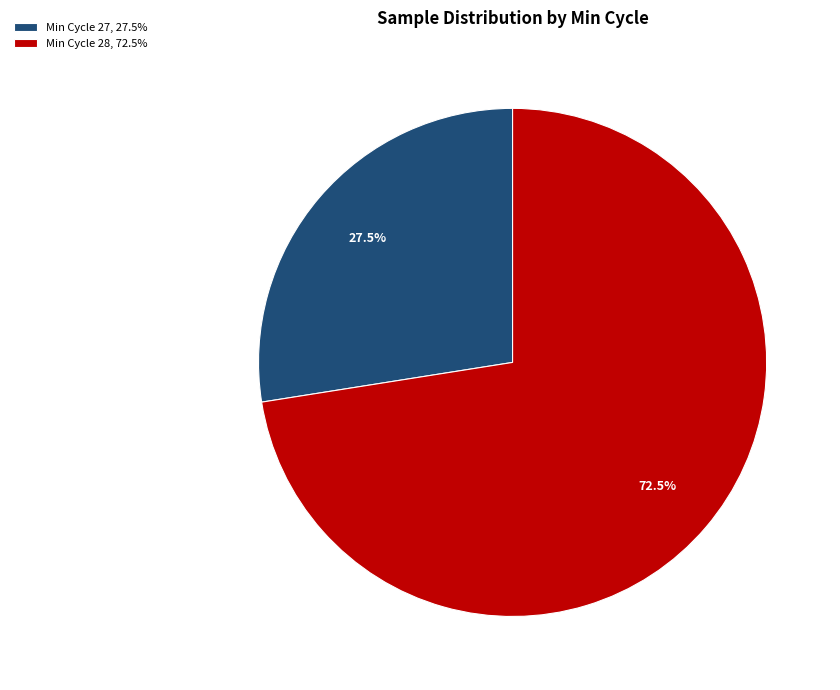

Approximately how many times larger is the value at Min Cycle 27, 27.5% compared to Min Cycle 28, 72.5%?

0.4